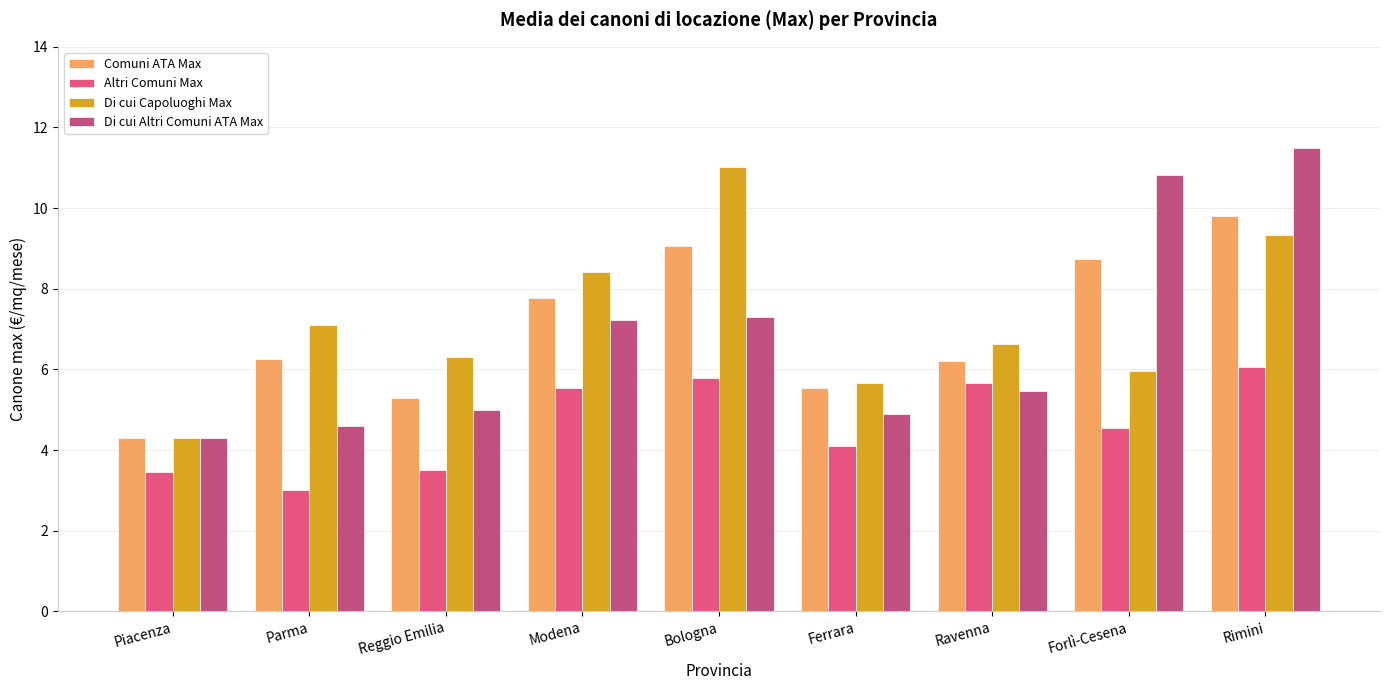

What is the difference between the maximum and minimum values in the Comuni ATA Max series?

5.5